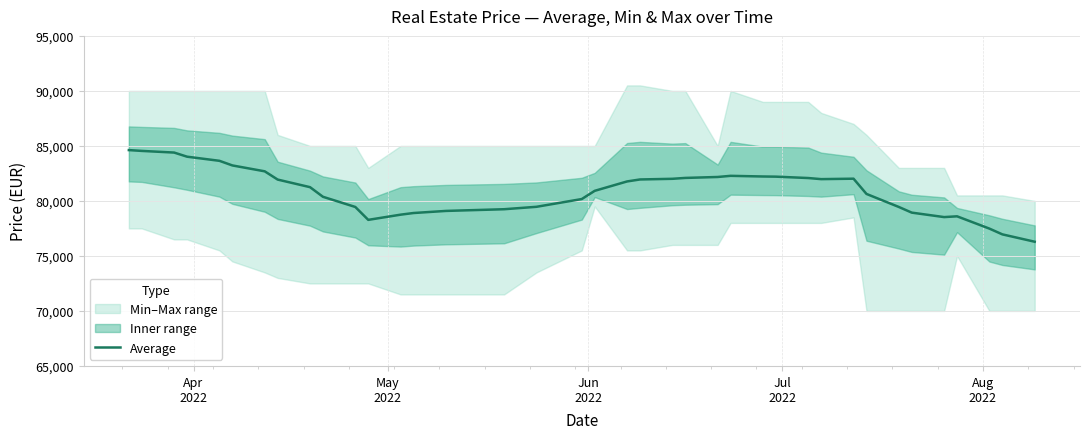

How many points are lower than both their immediate neighbors (excluding endpoints)?

3